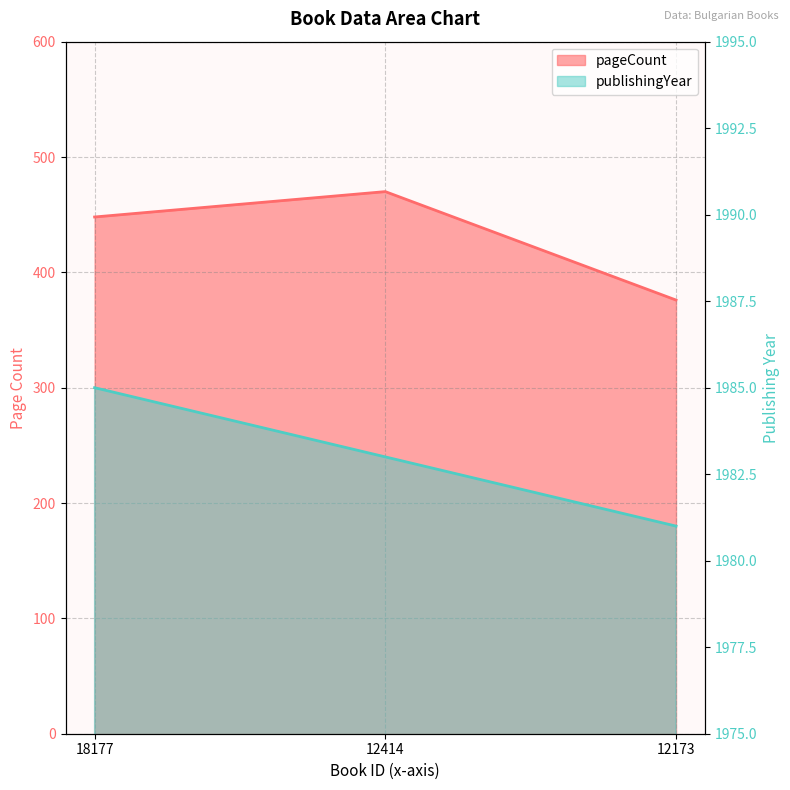

Count the pageCount values in the range 376 to 470.

3